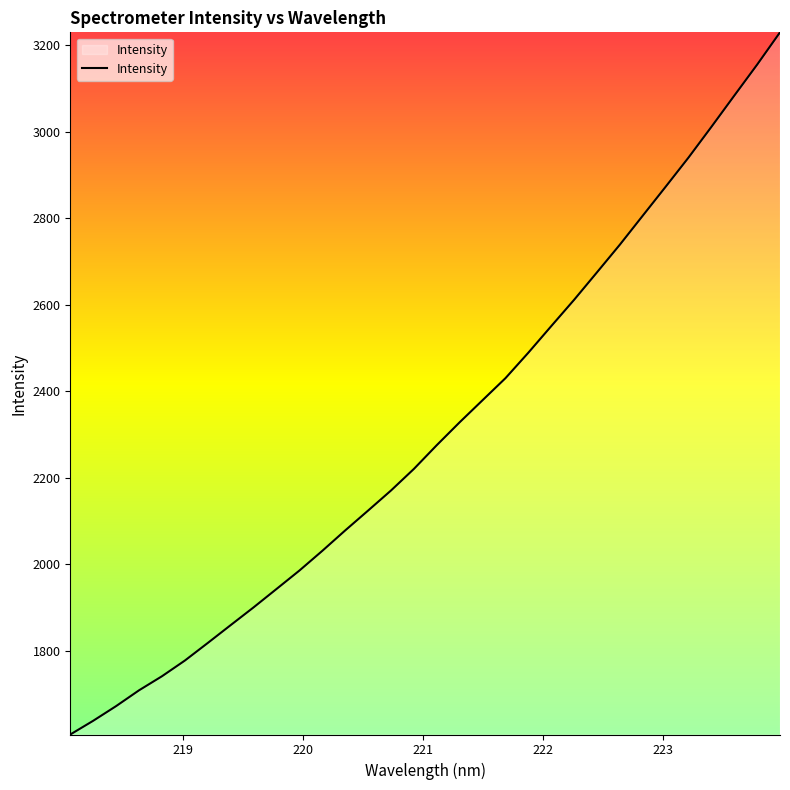

Reading left to right, what are all the values shown in this chart?

1606.9	1638.6	1672.5	1709.0	1741.5	1777.7	1818.4	1859.7	1900.7	1943.1	1985.7	2031.3	2078.5	2124.4	2170.7	2220.6	2275.6	2328.4	2379.4	2430.3	2489.2	2550.5	2611.4	2674.9	2738.8	2805.8	2872.6	2940.1	3010.9	3083.1	3154.7	3229.4